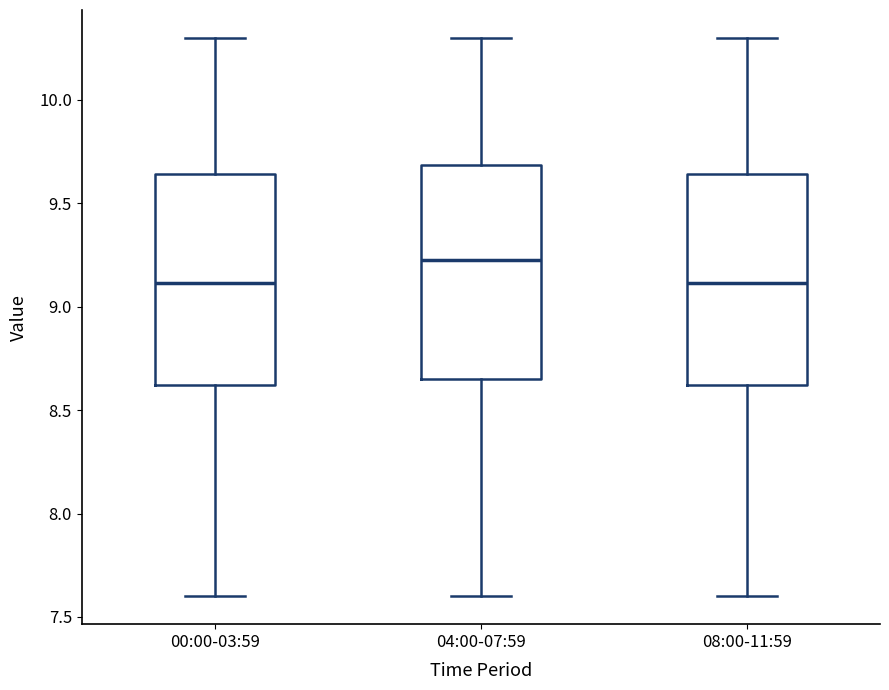

Reading left to right, read every box against the y-axis: the position of its median line, the range the box covers, and the ends of its whiskers. The values are not printed on the chart, so give them approximately, as read against the axis.

00:00-03:59: median 9.10, box 8.60 to 9.65, whiskers 7.60 to 10.30
04:00-07:59: median 9.25, box 8.65 to 9.70, whiskers 7.60 to 10.30
08:00-11:59: median 9.10, box 8.60 to 9.65, whiskers 7.60 to 10.30